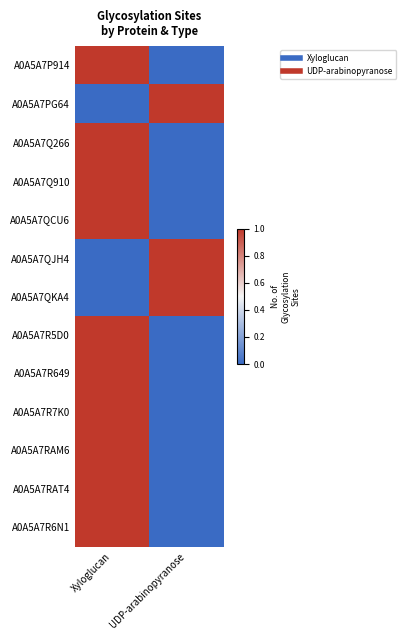

Reading right to left, what are all the values shown in this chart?

A0A5A7P914: UDP-arabinopyranose=0	Xyloglucan=1
A0A5A7PG64: UDP-arabinopyranose=1	Xyloglucan=0
A0A5A7Q266: UDP-arabinopyranose=0	Xyloglucan=1
A0A5A7Q910: UDP-arabinopyranose=0	Xyloglucan=1
A0A5A7QCU6: UDP-arabinopyranose=0	Xyloglucan=1
A0A5A7QJH4: UDP-arabinopyranose=1	Xyloglucan=0
A0A5A7QKA4: UDP-arabinopyranose=1	Xyloglucan=0
A0A5A7R5D0: UDP-arabinopyranose=0	Xyloglucan=1
A0A5A7R649: UDP-arabinopyranose=0	Xyloglucan=1
A0A5A7R7K0: UDP-arabinopyranose=0	Xyloglucan=1
A0A5A7RAM6: UDP-arabinopyranose=0	Xyloglucan=1
A0A5A7RAT4: UDP-arabinopyranose=0	Xyloglucan=1
A0A5A7R6N1: UDP-arabinopyranose=0	Xyloglucan=1